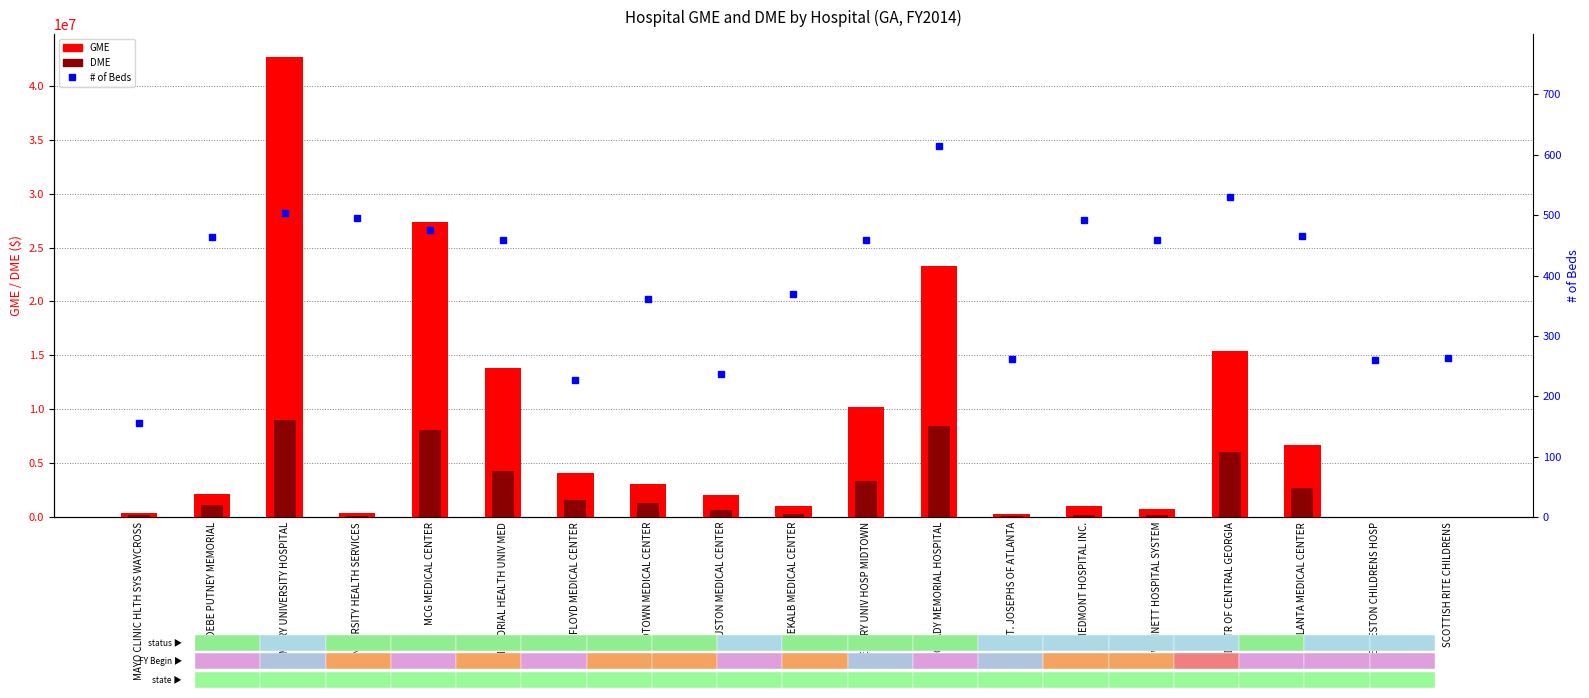

What is the sum of all DME values?

47721196